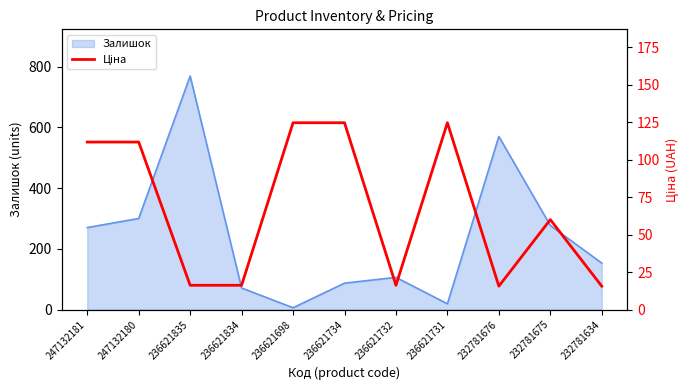

The value of Ціна at 247132181 is 159.5. True or false?

False